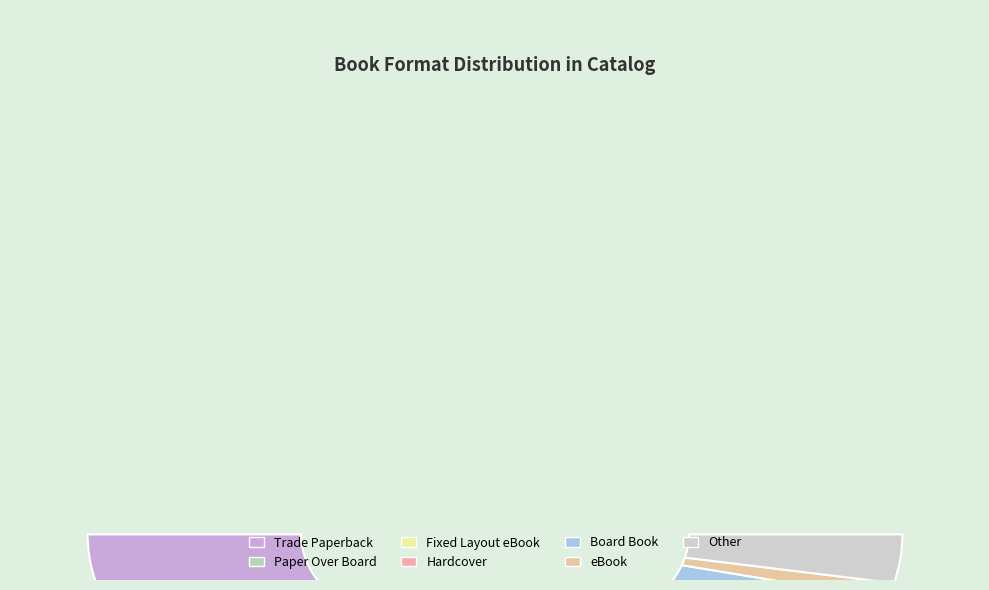

Count the number of slices in the pie.

9